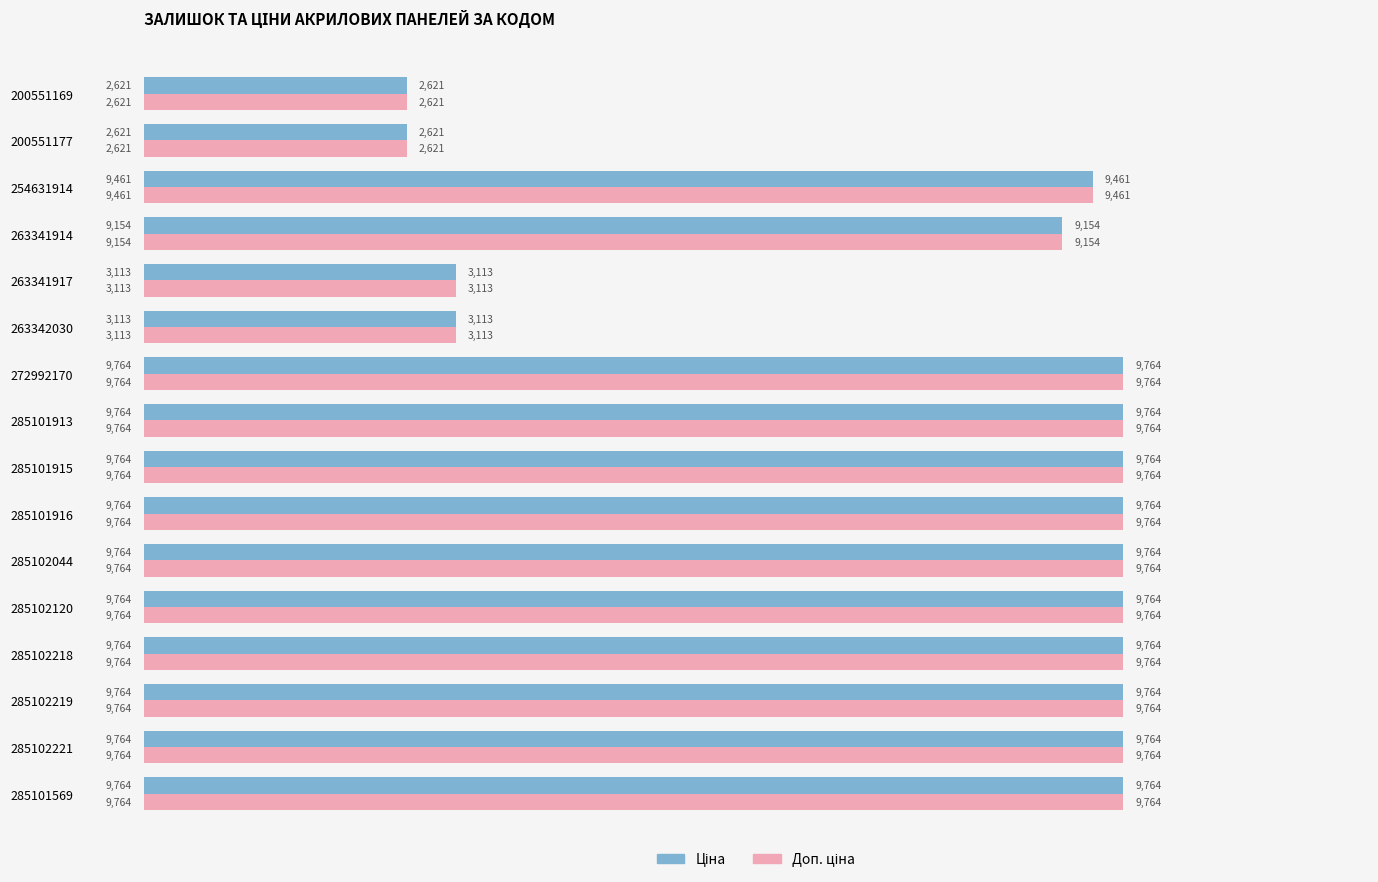

How many data points does each series have?

16